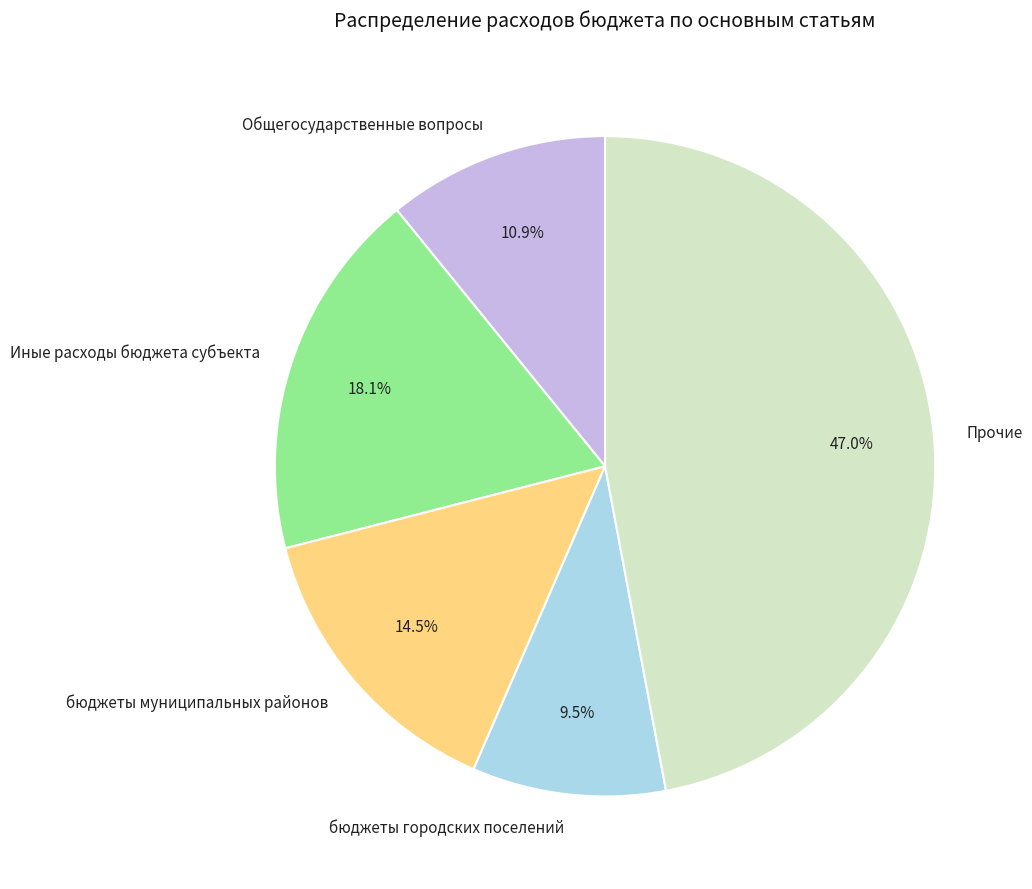

How many slices are in this pie chart?

5